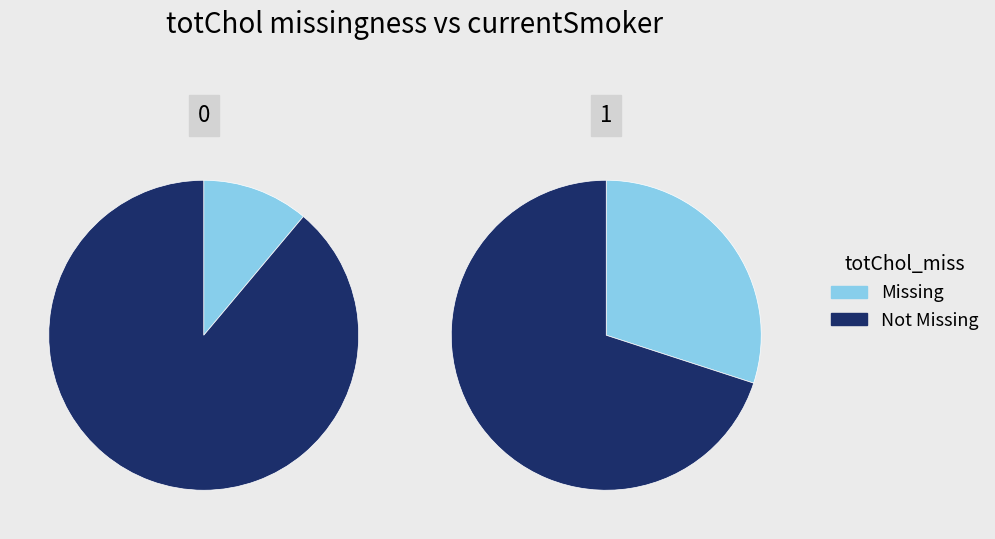

To the nearest percent, what is the average slice percentage?

50%